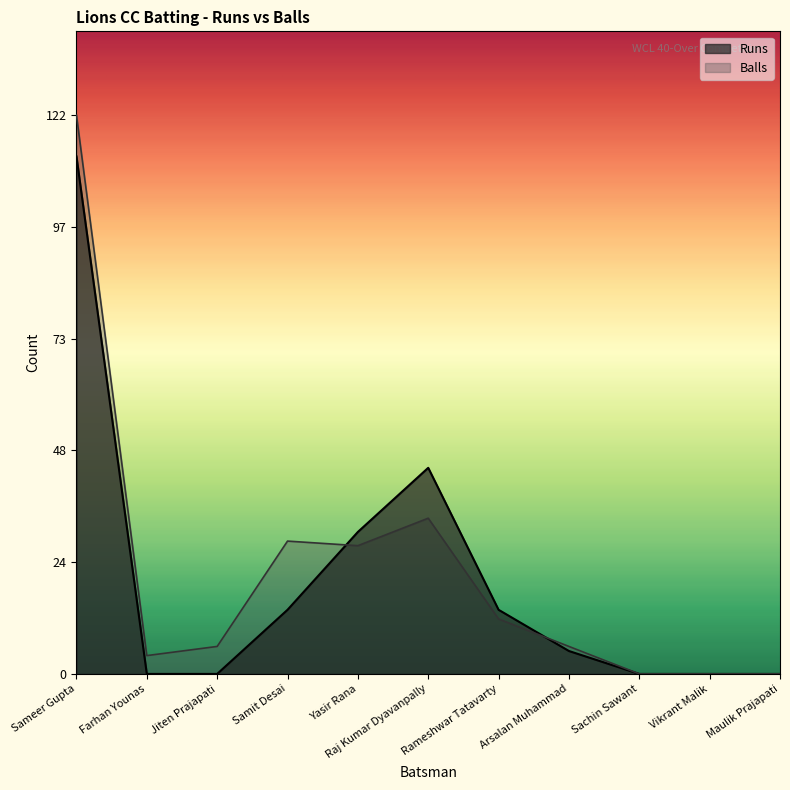

At which label does Balls reach its minimum?

Sachin Sawant